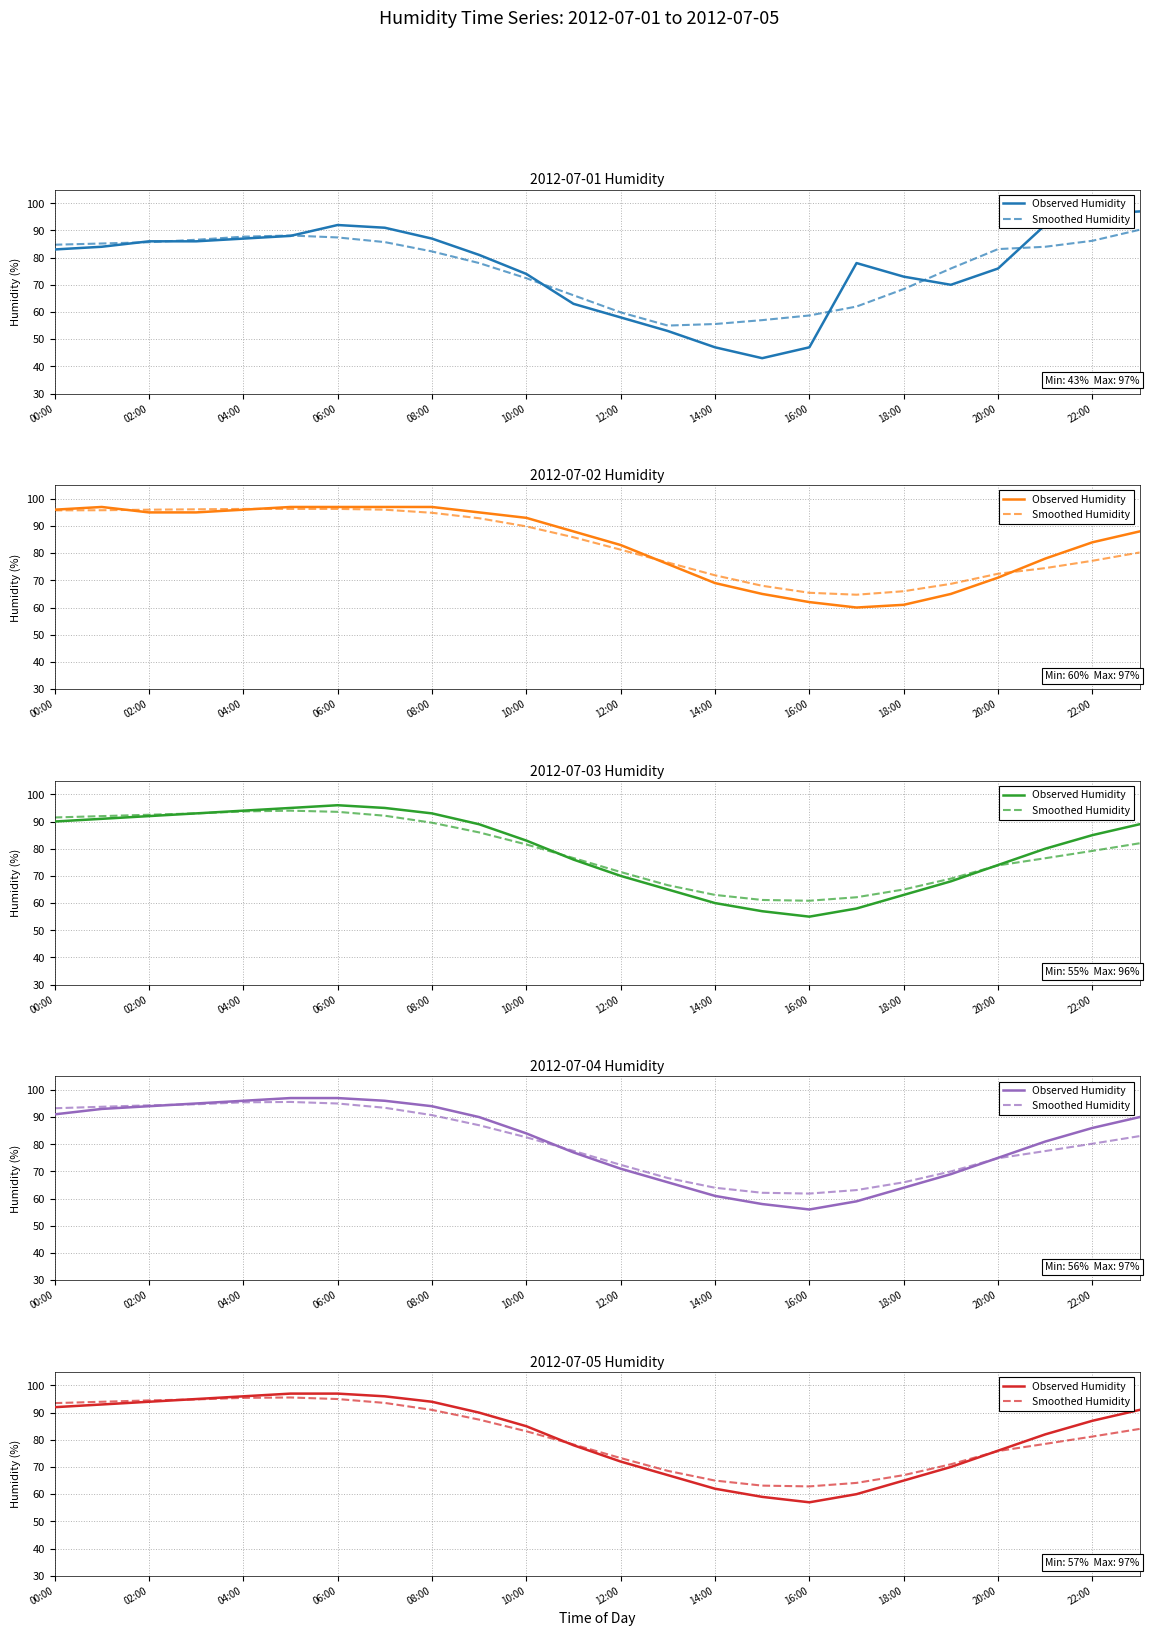

Where does the Smoothed Humidity series first go above 83?

00:00